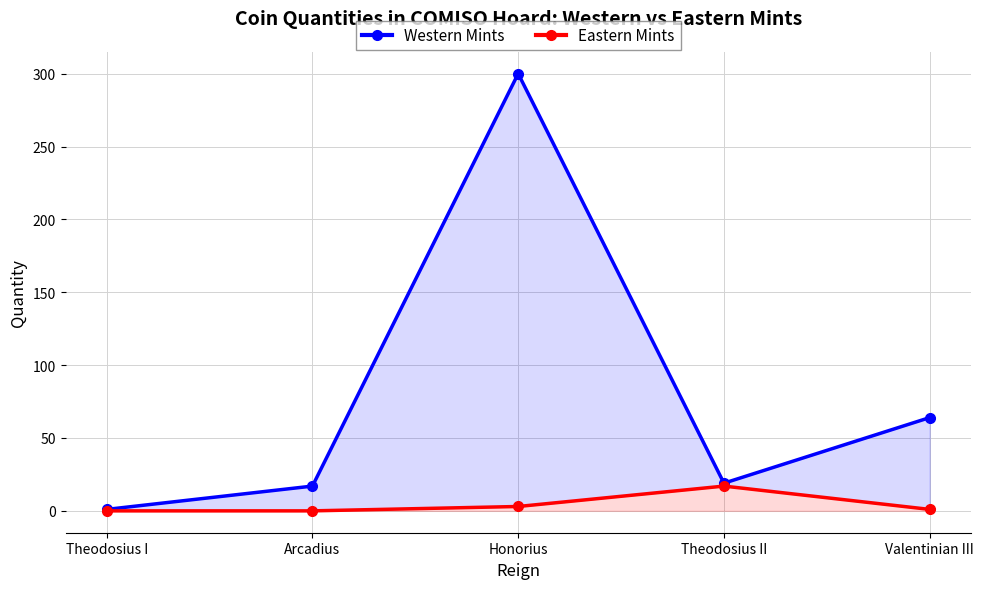

Reading left to right, transcribe all the data shown in this chart.

Western Mints: 1	17	300	19	64
Eastern Mints: 0	0	3	17	1